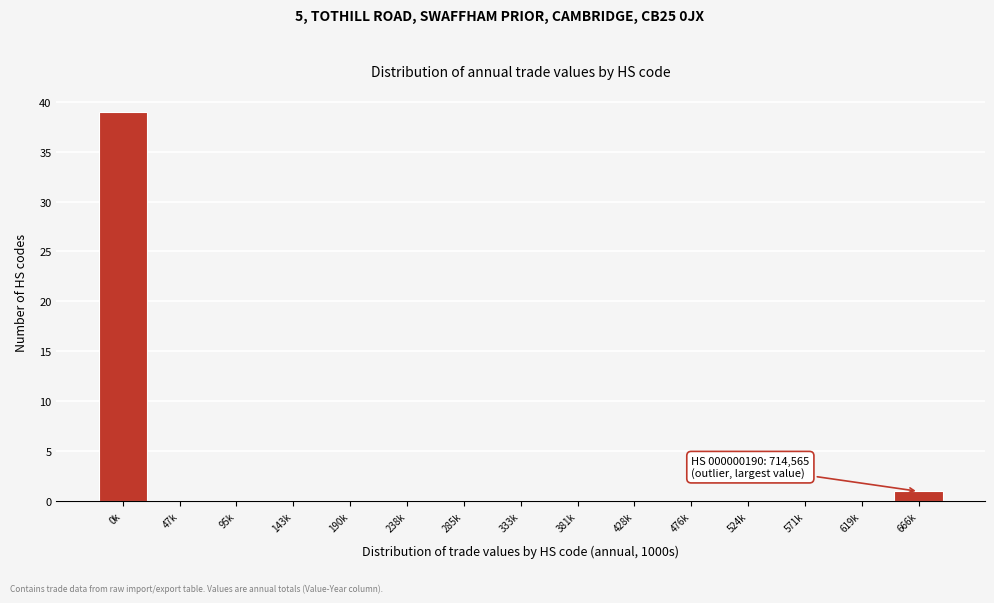

Reading right to left, extract all data points from this chart.

666k=1	619k=0	571k=0	524k=0	476k=0	428k=0	381k=0	333k=0	285k=0	238k=0	190k=0	143k=0	95k=0	47k=0	0k=39